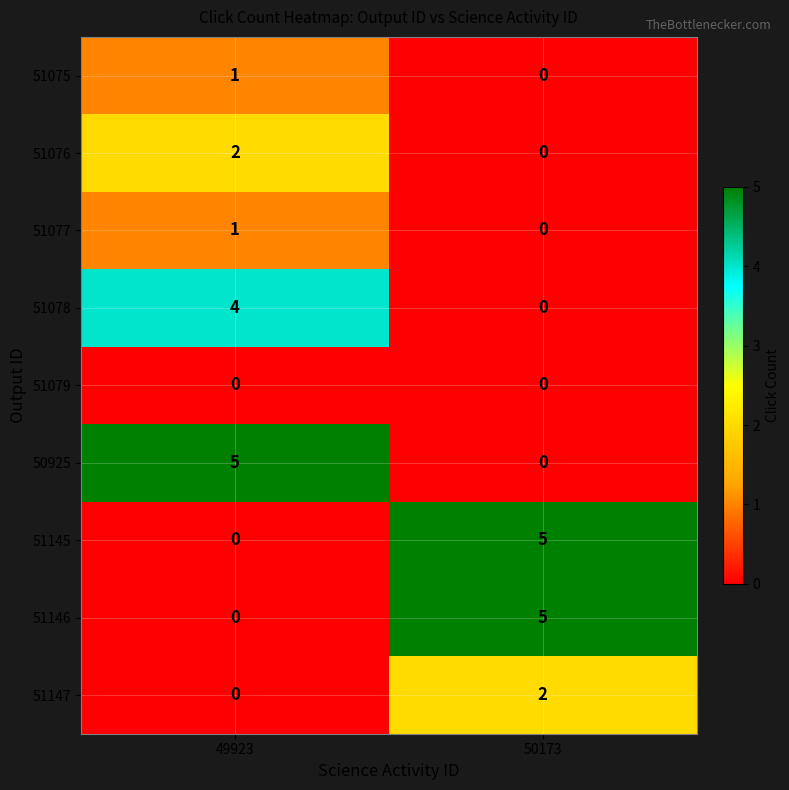

At which category is the sum across all series the highest?

49923